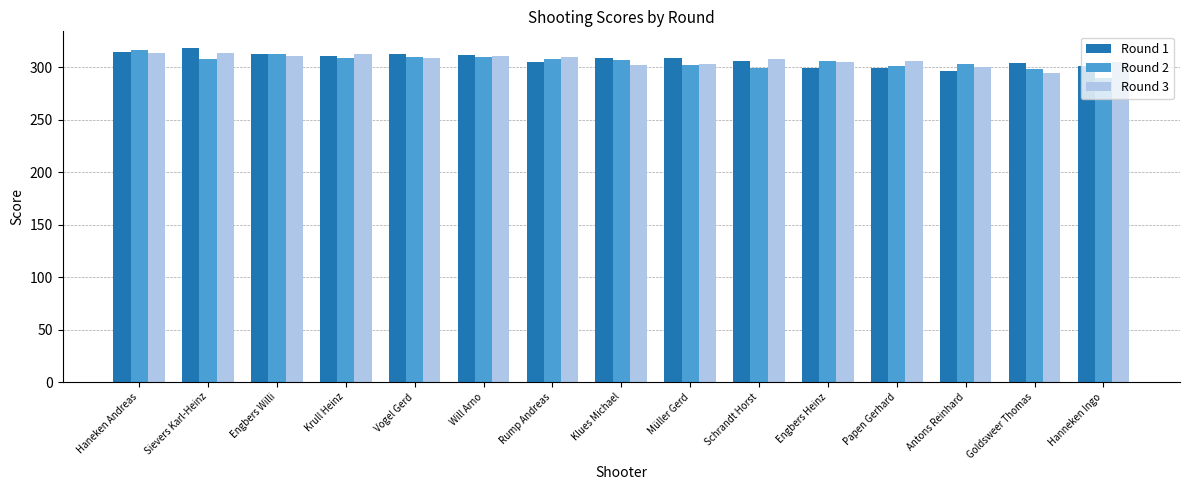

What is the value of the Round 3 bar at the 6th from the left?

310.7